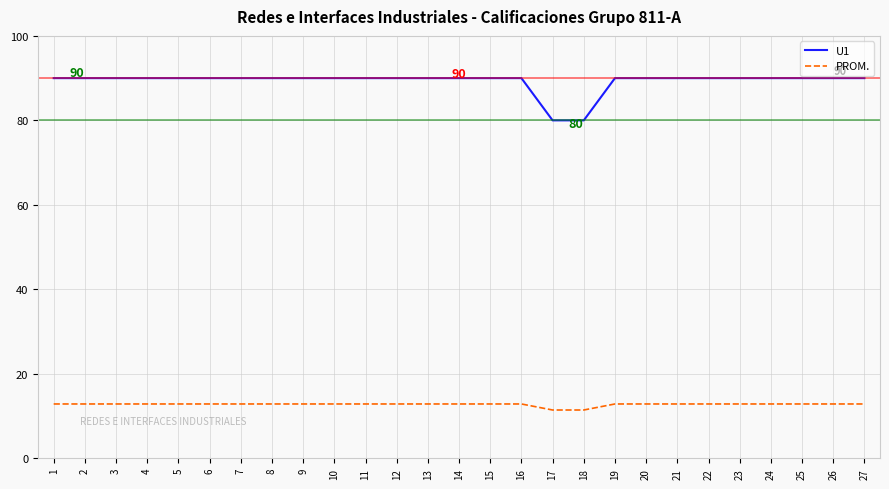

True or false: PROM. and U1 intersect in this chart.

False